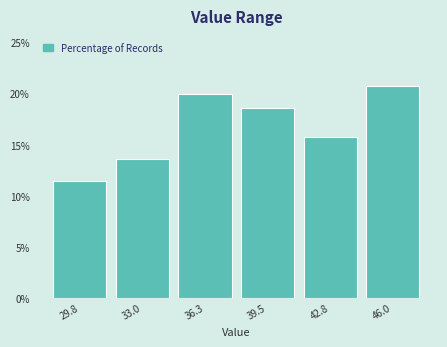

Reading left to right, what are all the values shown in this chart?

11.4	13.6	20.0	18.6	15.7	20.7